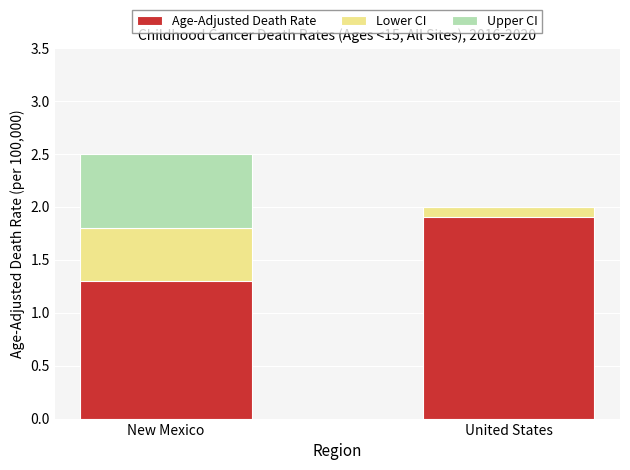

List the series in order of their peak value, lowest first.

Lower CI, Upper CI, Age-Adjusted Death Rate